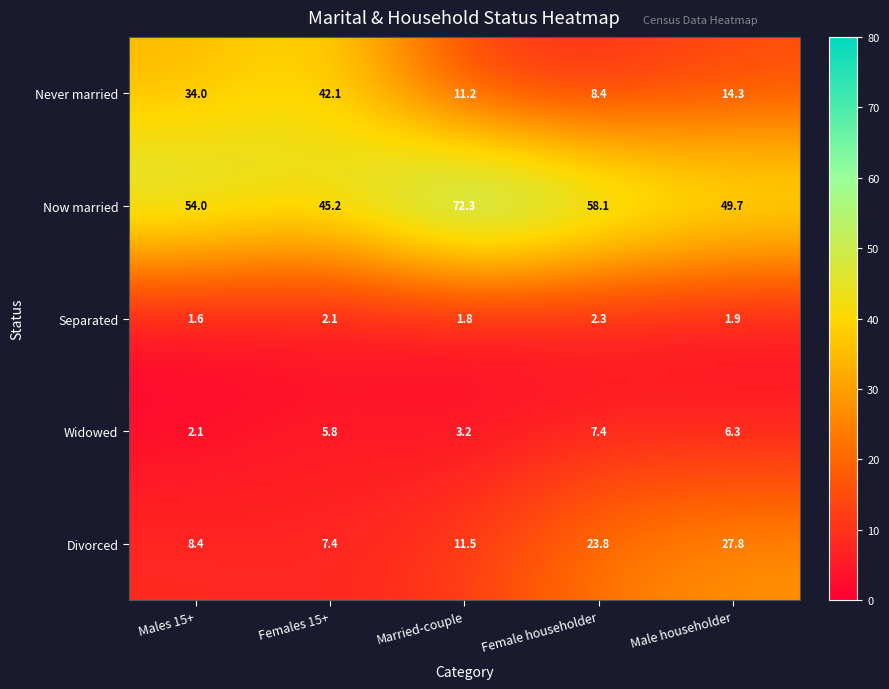

Is it true that Never married equals 24.0 at Females 15+?

False